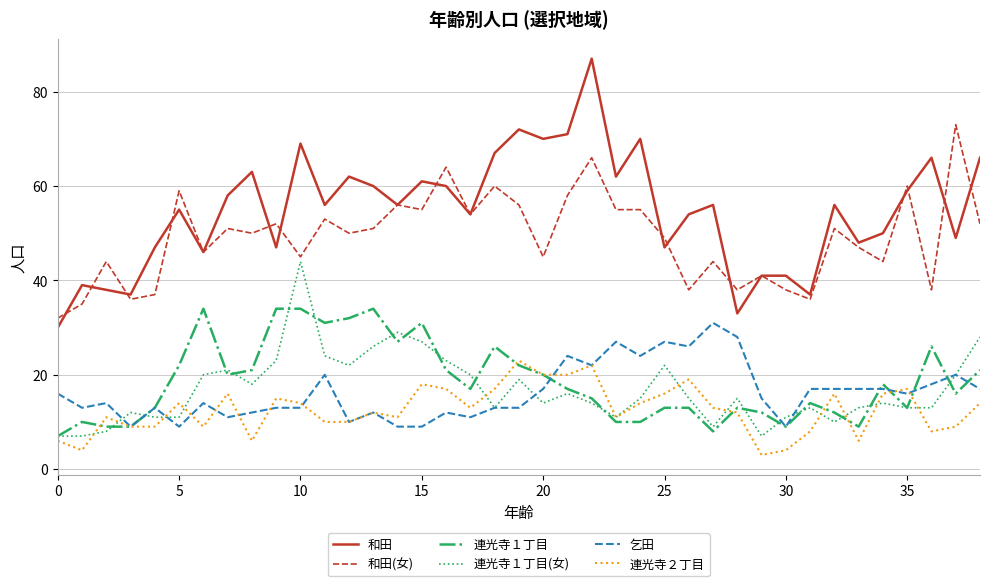

List the series in order of their peak value, lowest first.

連光寺２丁目, 乞田, 連光寺１丁目, 連光寺１丁目(女), 和田(女), 和田